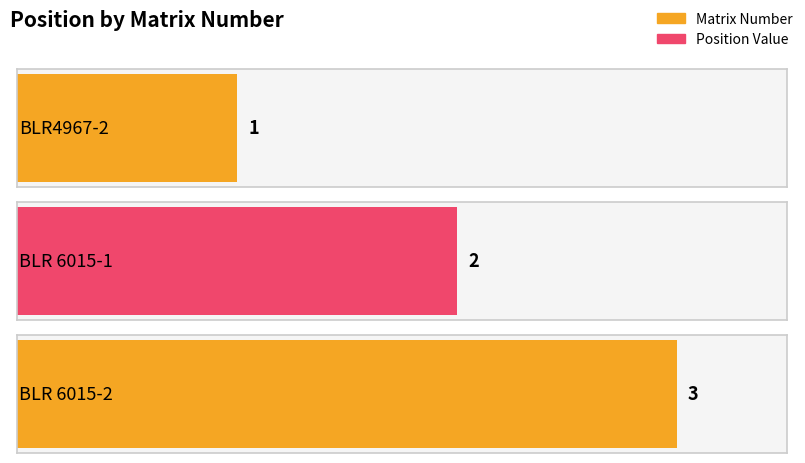

Are the bars grouped side by side (vs. stacked)?

No